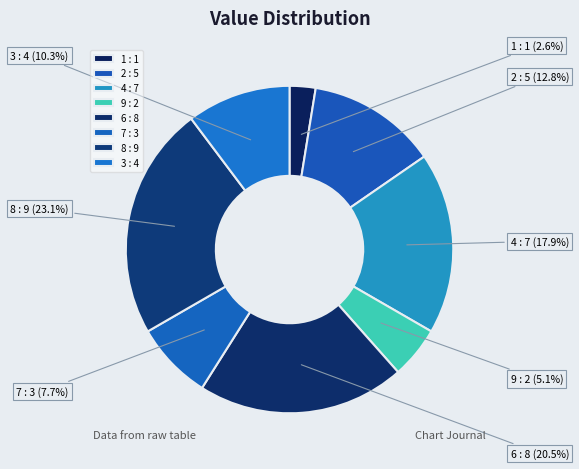

The 7 slice represents 1% of the pie. True or false?

False